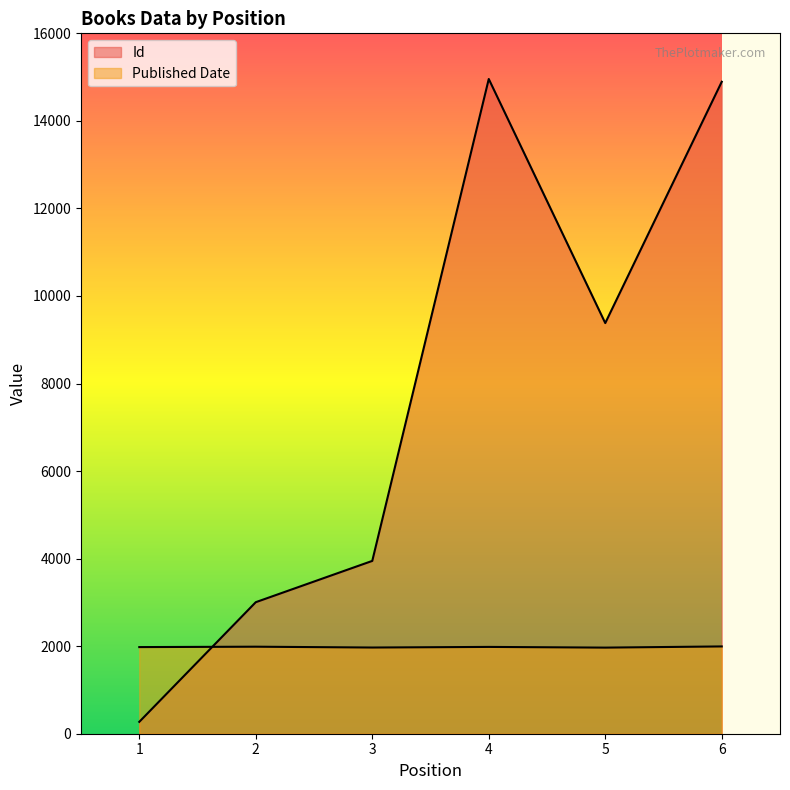

What are all the series names shown in the legend?

Id, Published Date